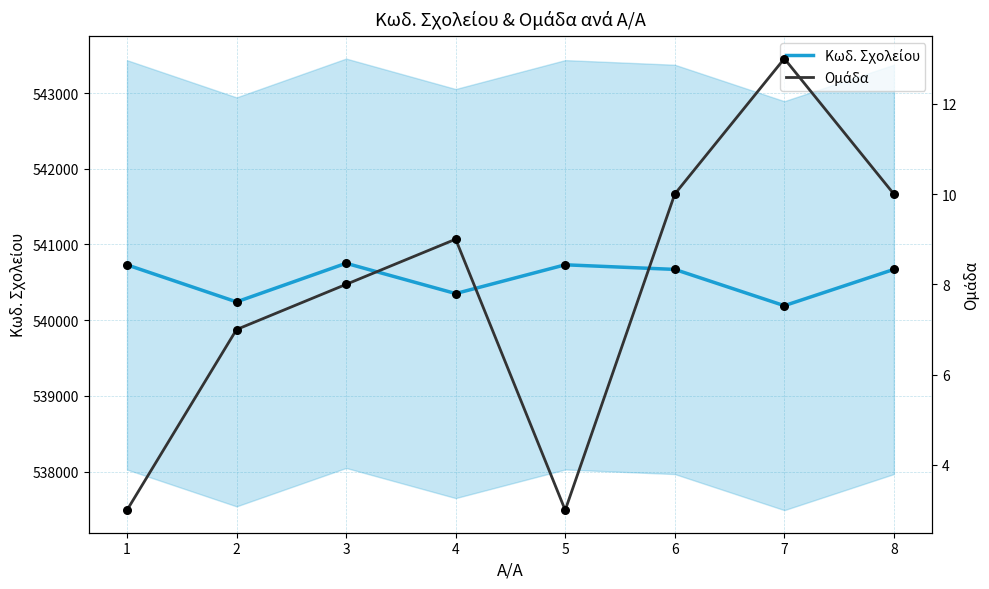

Which series contains the highest Y value?

Κωδ. Σχολείου